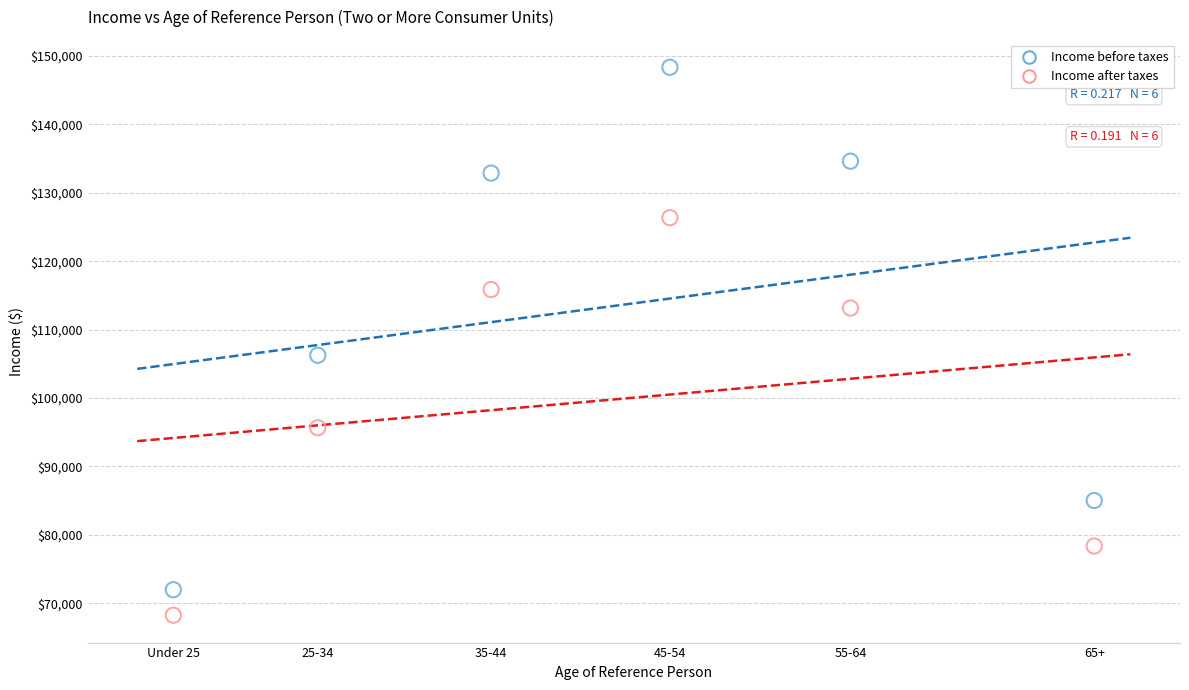

Which series has the largest Y range (max minus min)?

Income before taxes